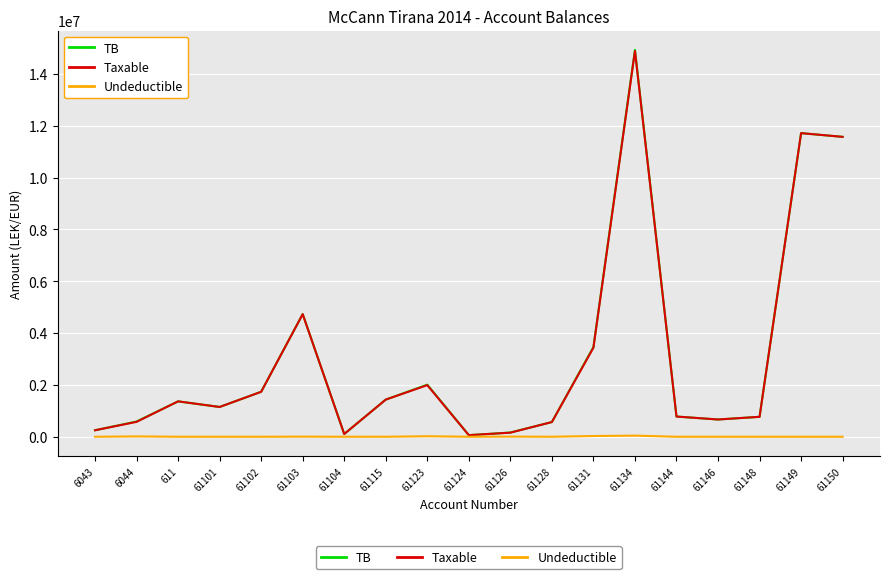

Is the value of TB at 611 greater than the value of Taxable at 61123?

No